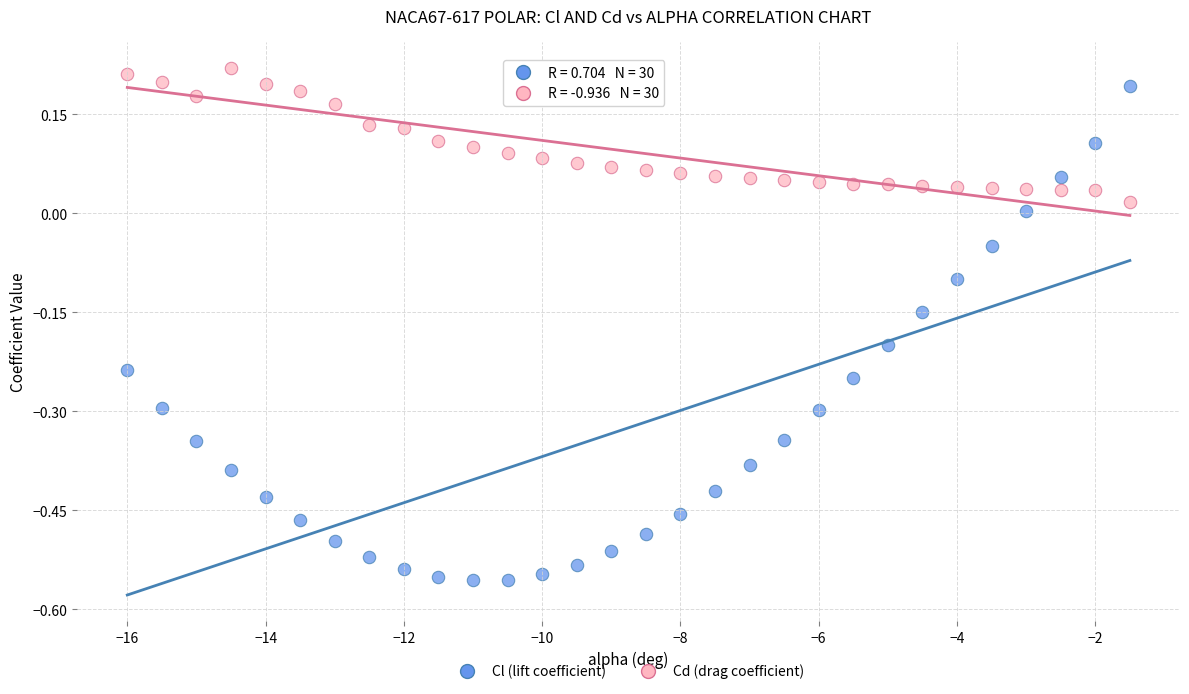

What is the X range (max minus min) for the scatter plot?

14.5